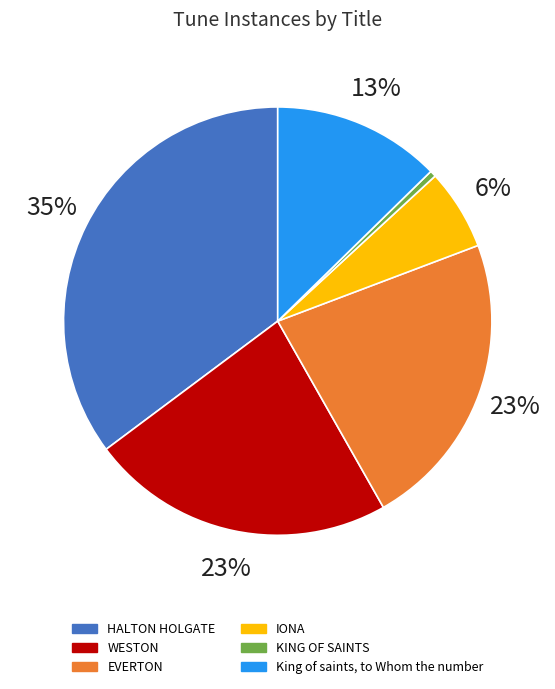

Which category has the biggest portion of the pie?

HALTON HOLGATE